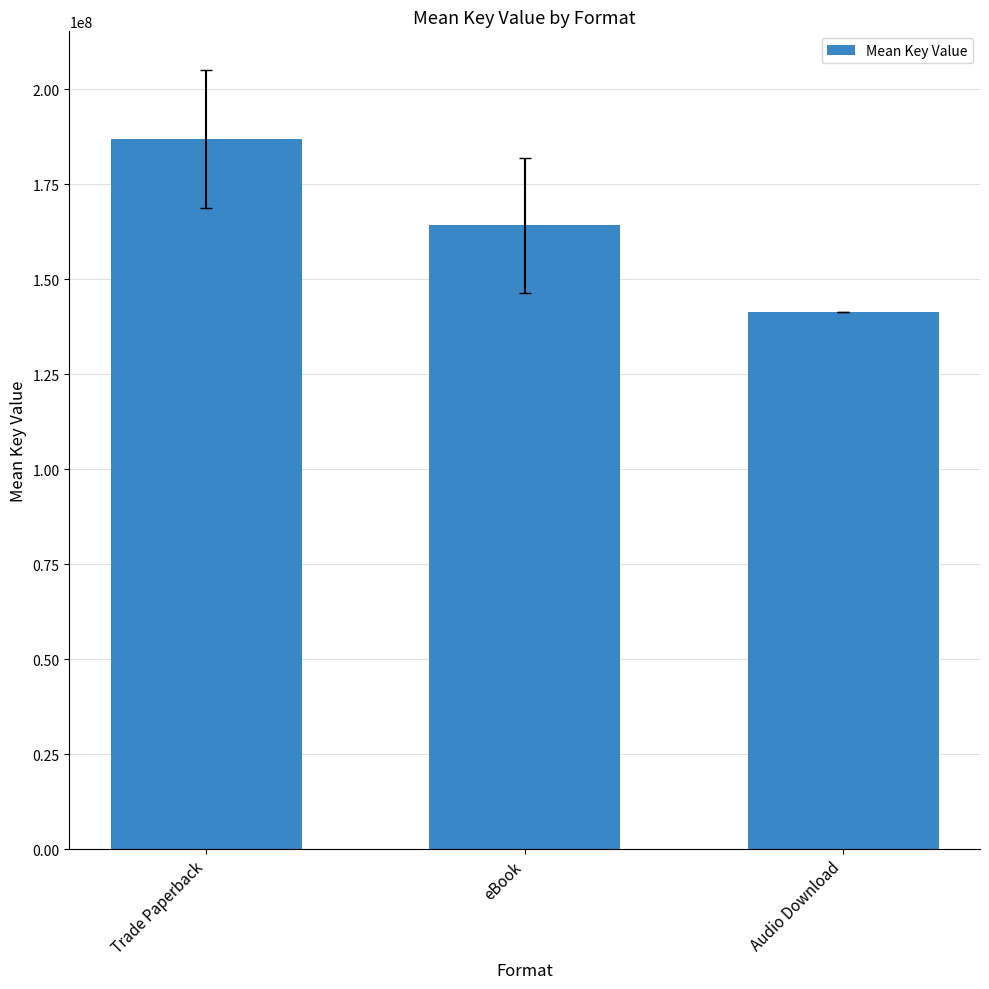

What is the value of the 2nd bar from the left?

164260882.7